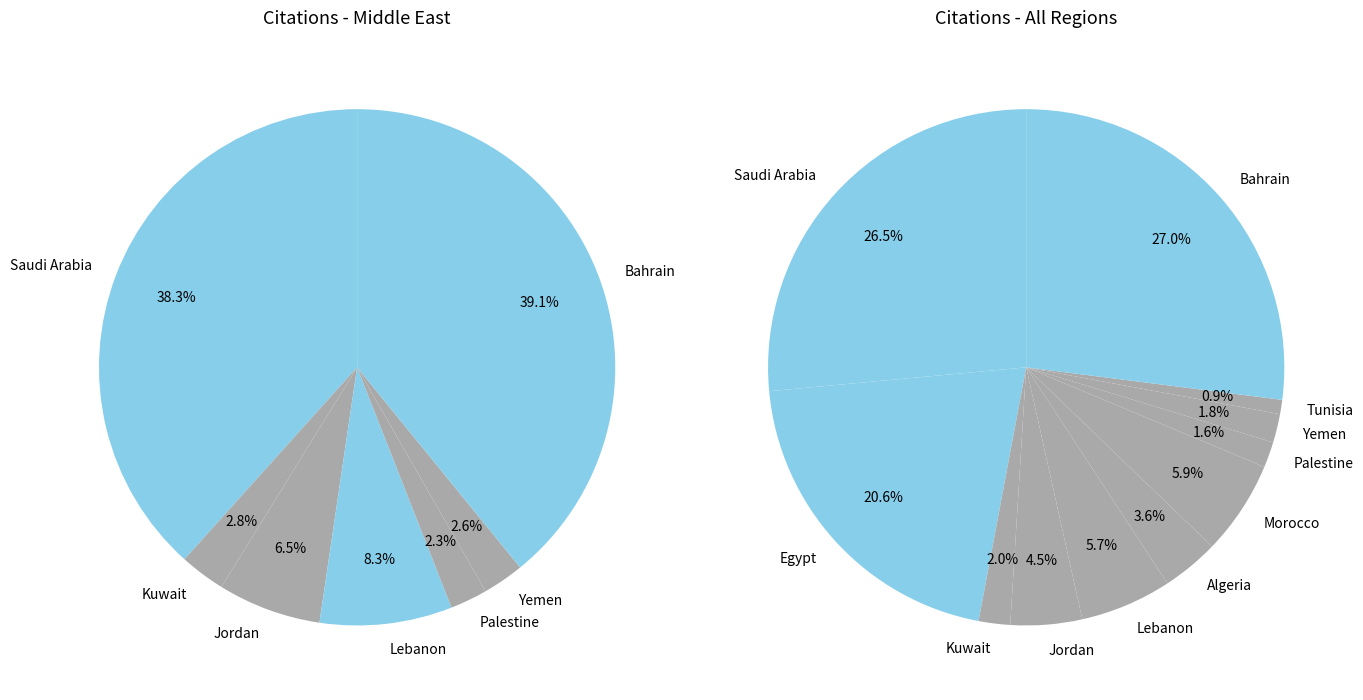

To the nearest percent, what is the combined percentage of Yemen and Morocco?

8%